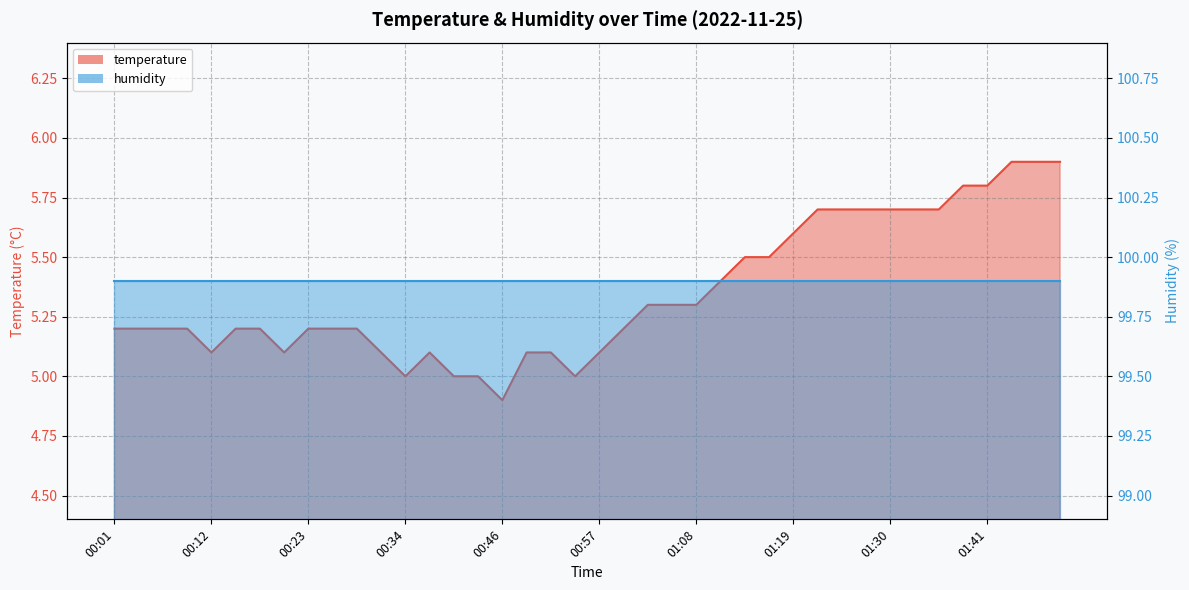

Is it true that the value at 01:44 is 5.9?

True